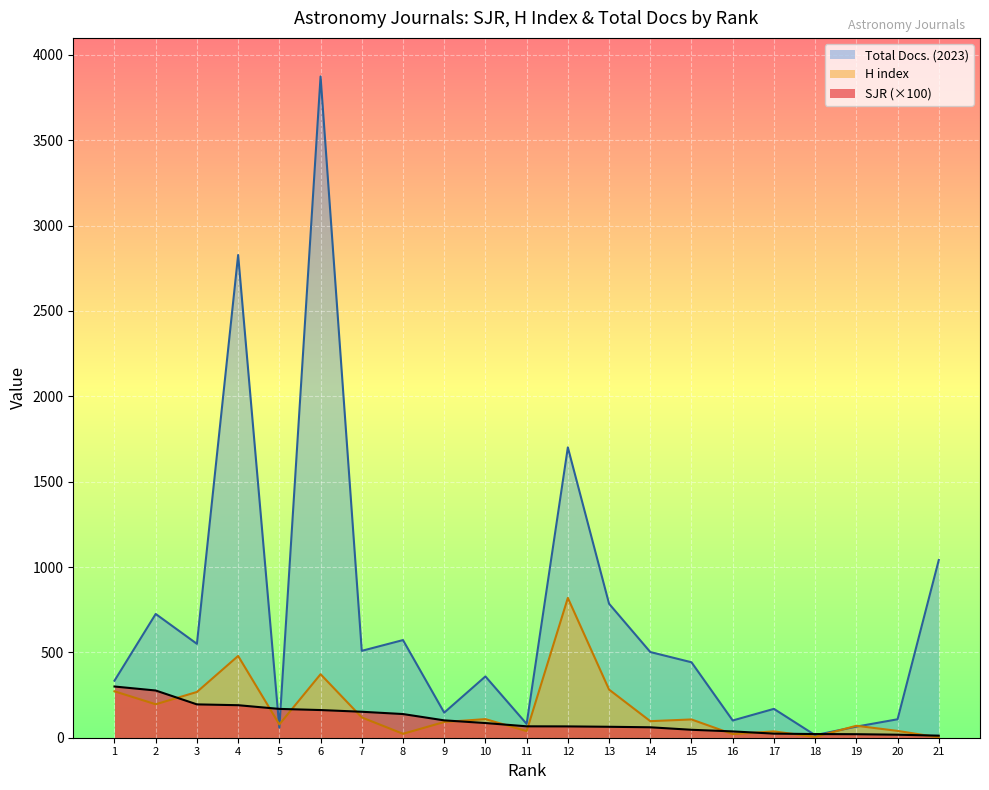

What are all the series names shown in the legend?

Total Docs. (2023), H index, SJR (×100)